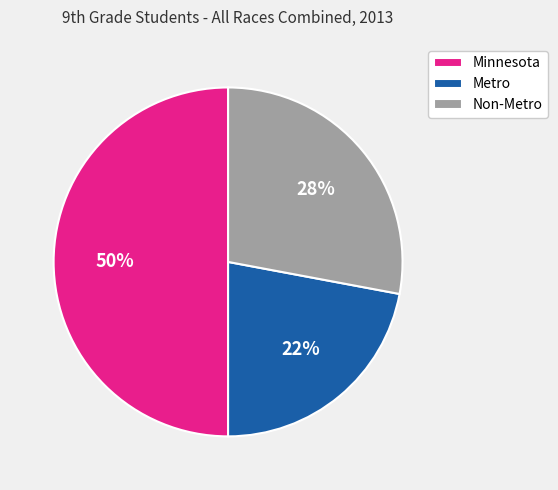

To the nearest percent, what percentage of the pie is Metro?

22%